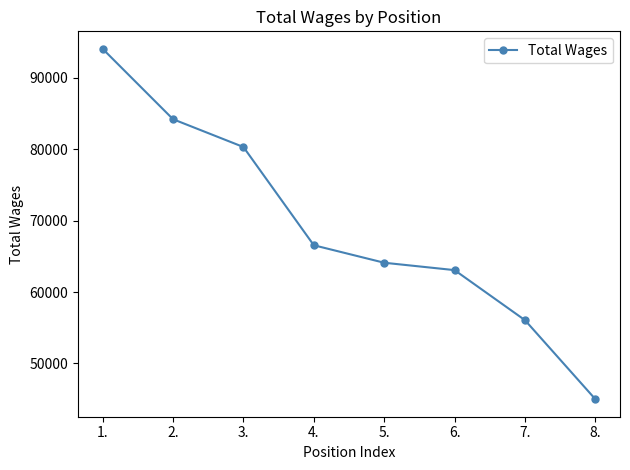

What is the label of the 6th point from the left?

6.